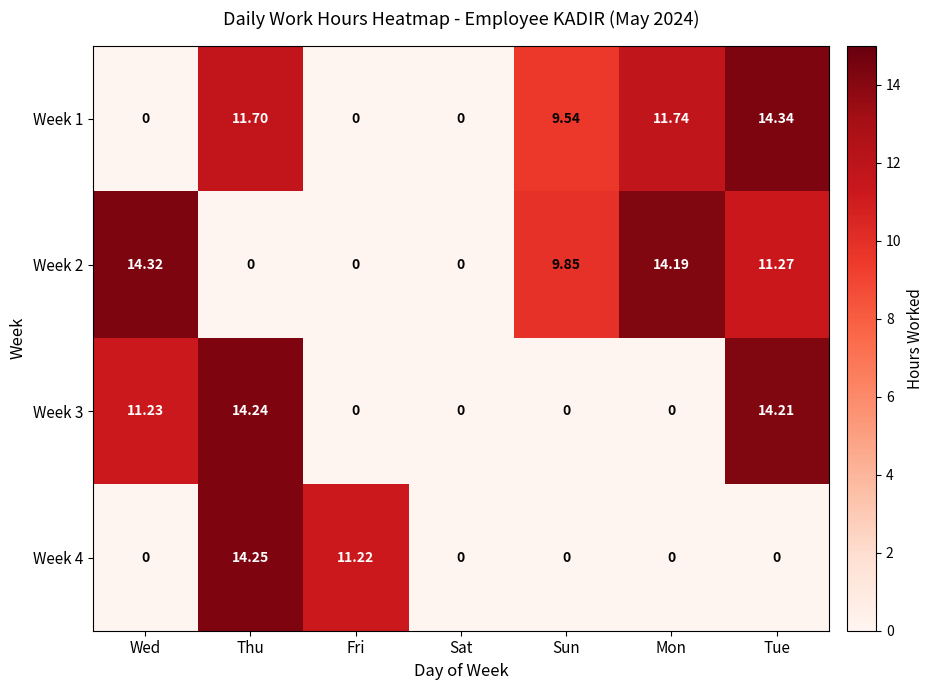

At which category is the sum across all series the highest?

Thu